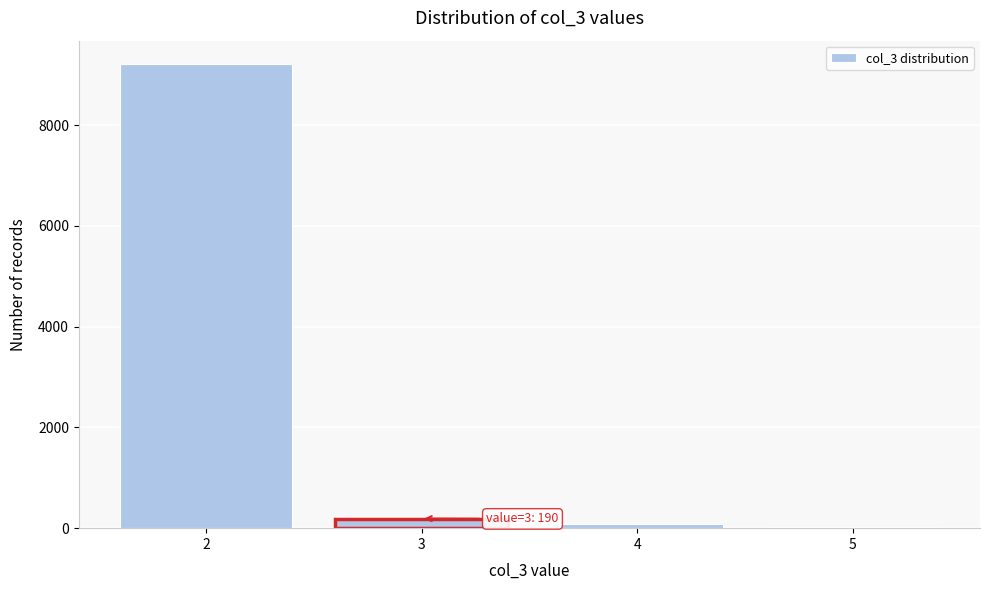

Over which range of the x-axis is the bar tallest?

1.5 to 2.5